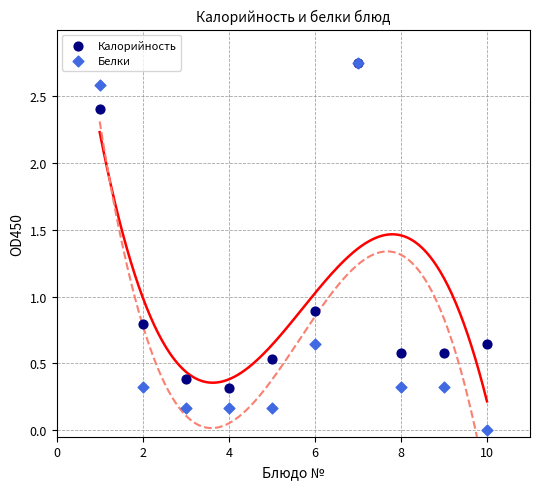

In the Калорийность series, what Y value is closest to 1?

0.9